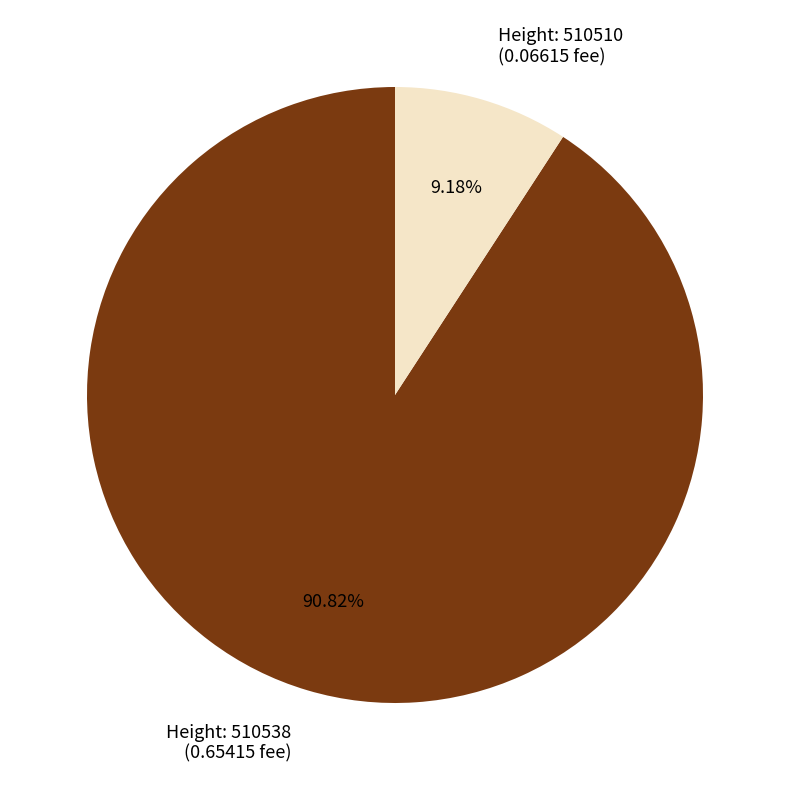

Does any single category account for the majority?

Yes